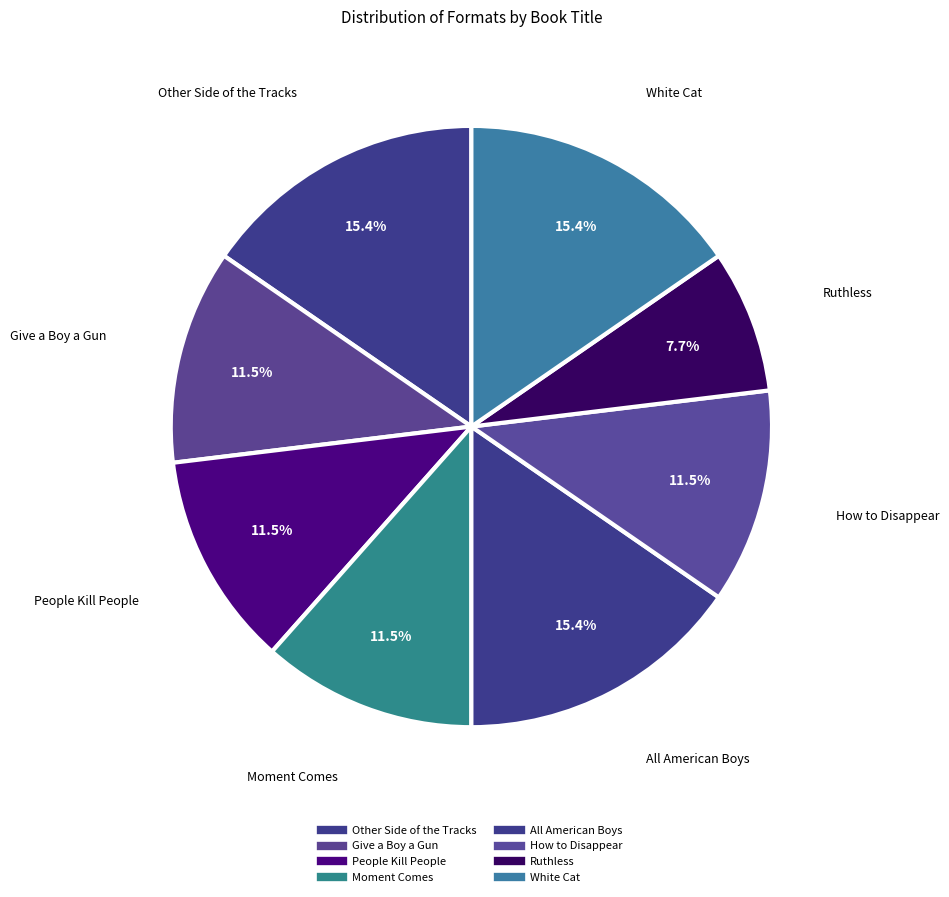

To the nearest percent, what percentage of the pie is Ruthless?

8%